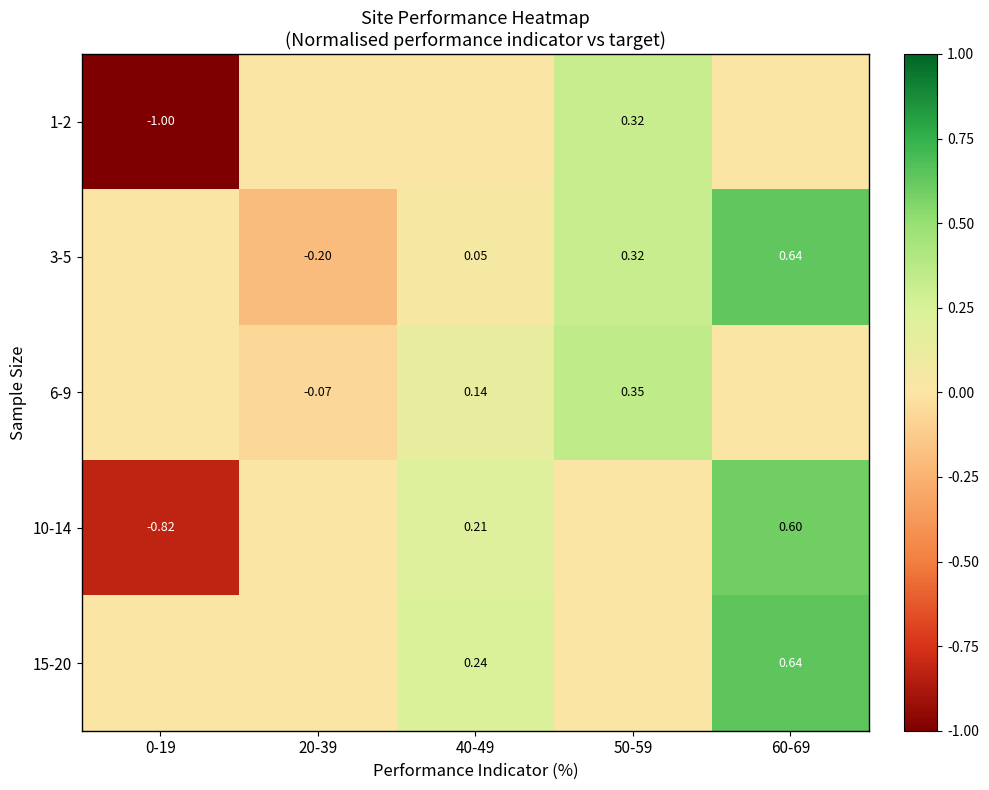

What is the maximum value shown in the chart?

0.6